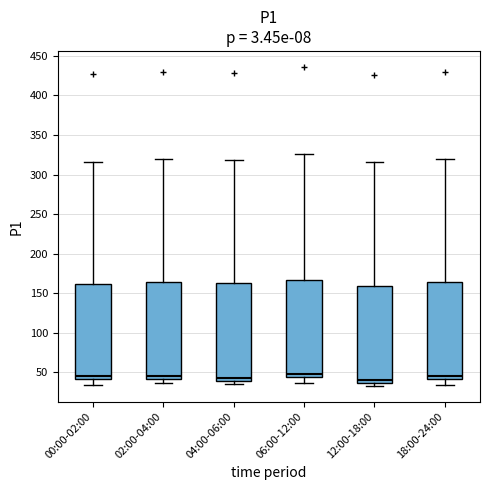

Reading left to right, transcribe this box plot: for each box, give where its median line is, the range the box spans, and where its two whiskers end, as read against the y-axis. The values are not printed on the chart, so give them approximately, as read against the axis.

00:00-02:00: median 45, box 40 to 160, whiskers 35 to 315
02:00-04:00: median 45, box 40 to 165, whiskers 35 to 320
04:00-06:00: median 45, box 40 to 160, whiskers 35 to 320
06:00-12:00: median 50, box 45 to 165, whiskers 35 to 325
12:00-18:00: median 40, box 35 to 160, whiskers 35 (just below the box's lower edge) to 315
18:00-24:00: median 45, box 40 to 165, whiskers 35 to 320